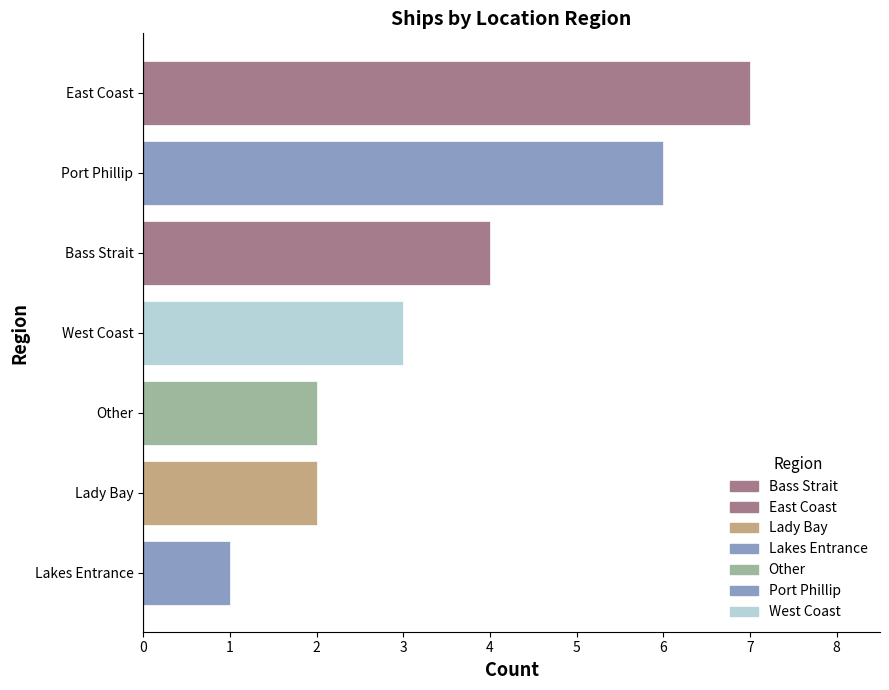

The chart shows a value of 4 at East Coast. True or false?

False